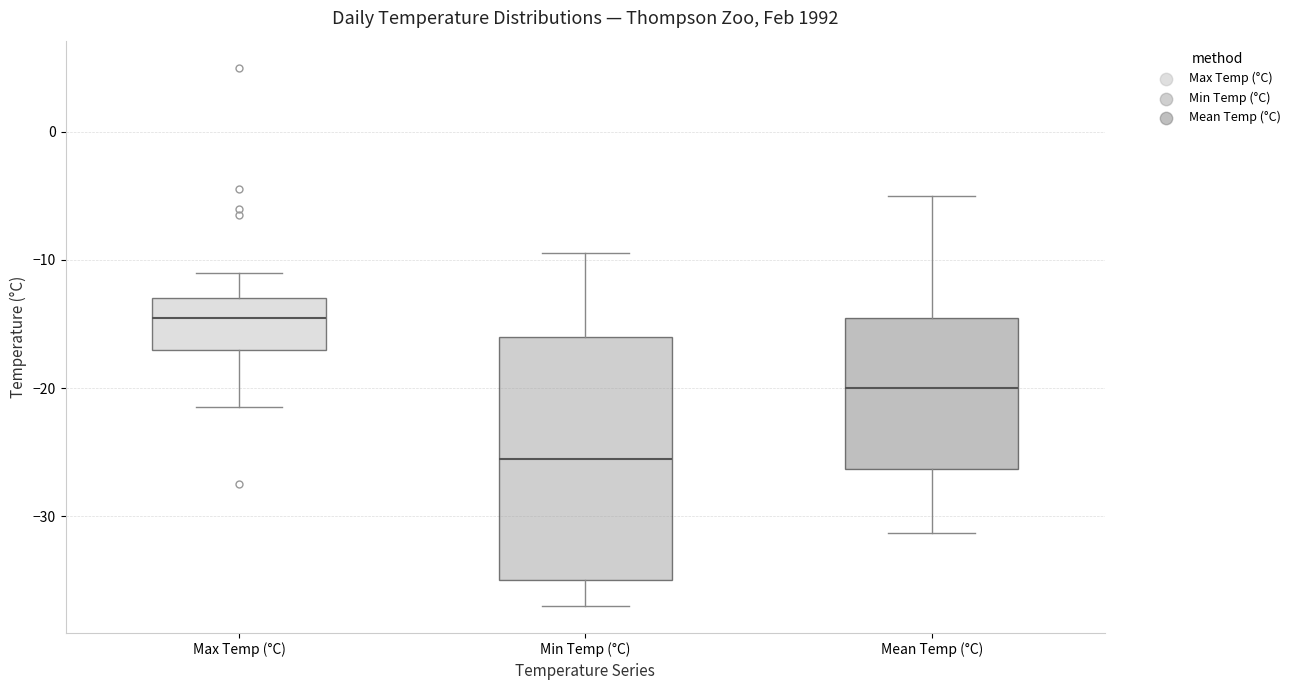

Reading left to right, read every box against the y-axis: the position of its median line, the range the box covers, and the ends of its whiskers. The values are not printed on the chart, so give them approximately, as read against the axis.

Max Temp (°C): median -14, box -17 to -13, whiskers -21 to -11
Min Temp (°C): median -25, box -35 to -16, whiskers -37 to -9
Mean Temp (°C): median -20, box -26 to -14, whiskers -31 to -5